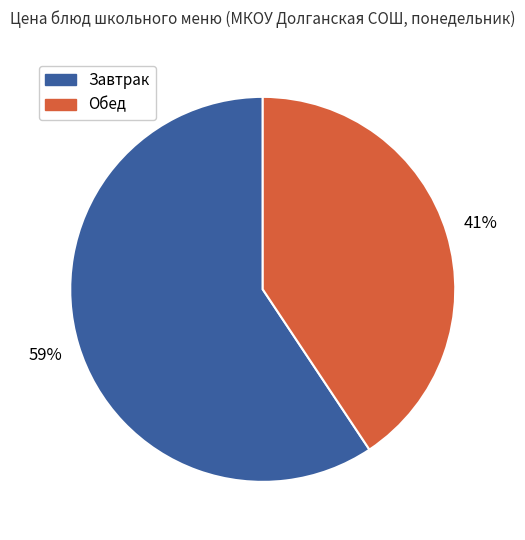

How many segments does this pie chart have?

2